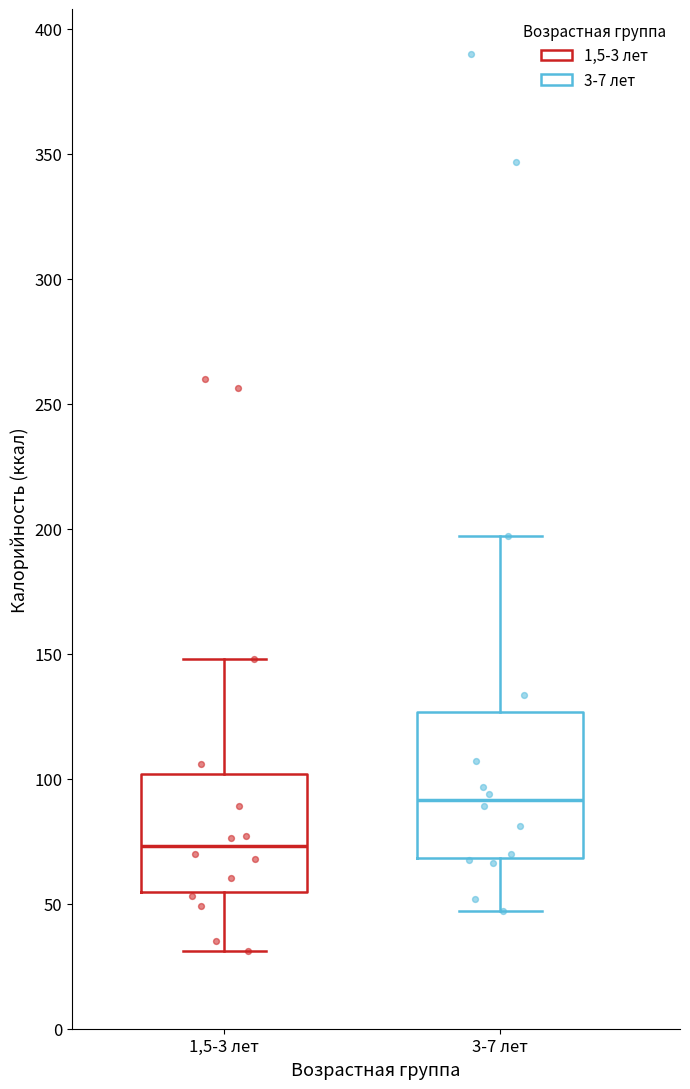

Reading left to right, read every box against the y-axis: the position of its median line, the range the box covers, and the ends of its whiskers. The values are not printed on the chart, so give them approximately, as read against the axis.

1,5-3 лет: median 75, box 55 to 100, whiskers 30 to 150
3-7 лет: median 90, box 70 to 125, whiskers 45 to 195